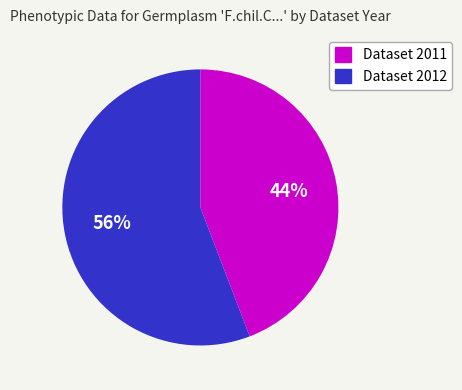

Is the sum of Dataset 2011 and Dataset 2012 greater than half?

Yes